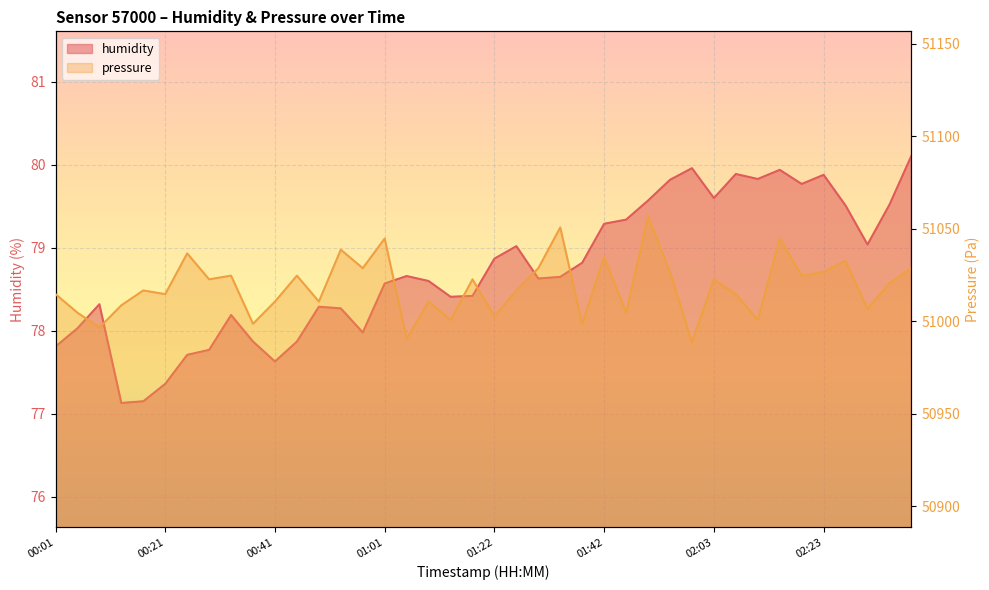

What is the total value across all series at 01:14?

51079.1